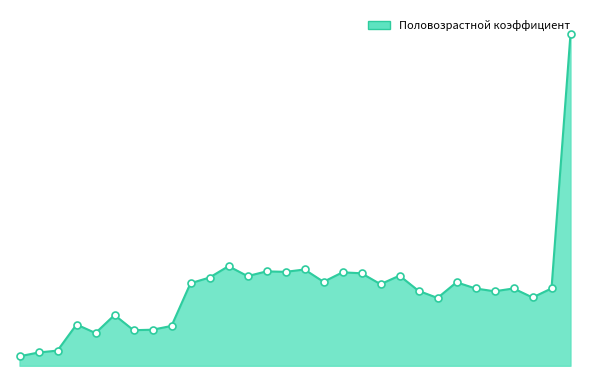

True or false: the data has more than 1 interior local peaks.

True